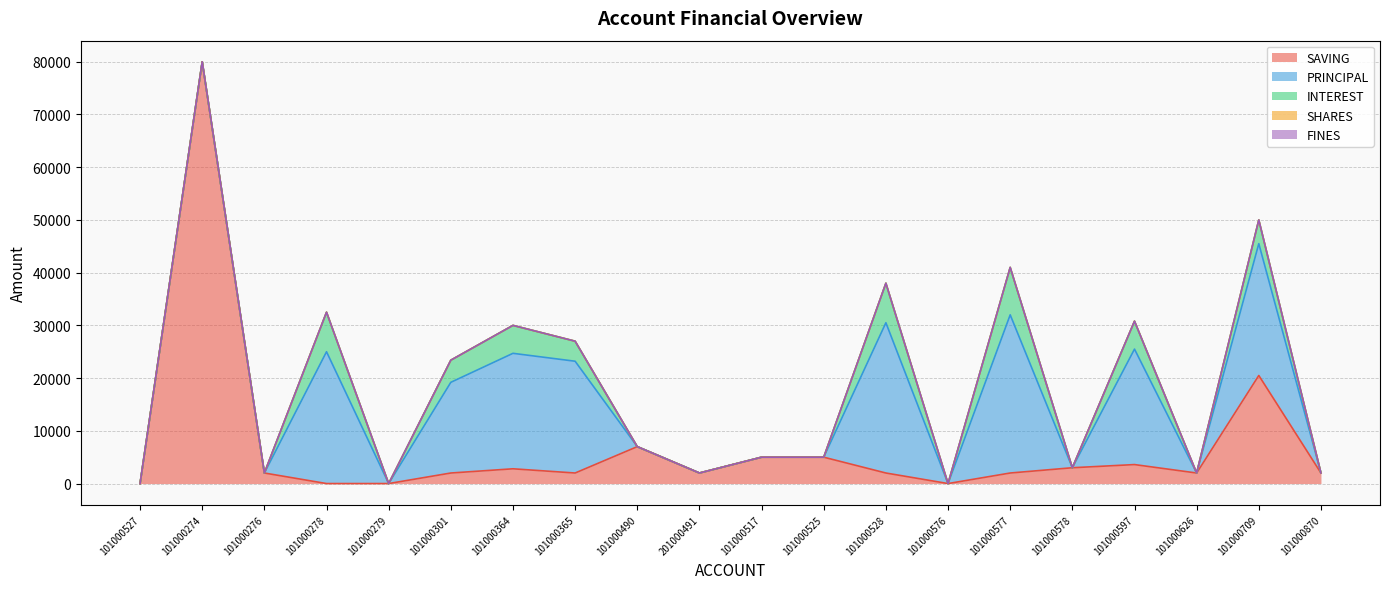

Which series has the largest total across all categories?

PRINCIPAL